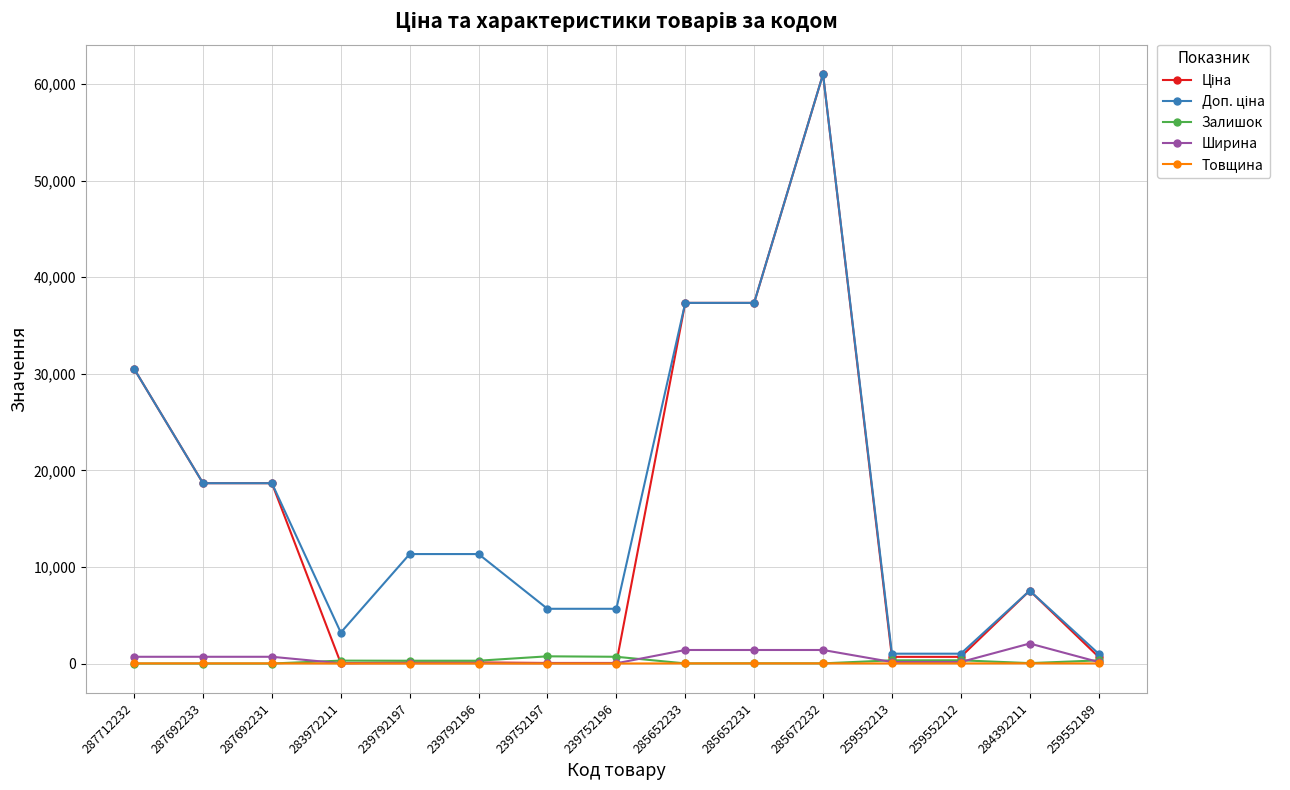

At which category is the sum across all series the highest?

285672232